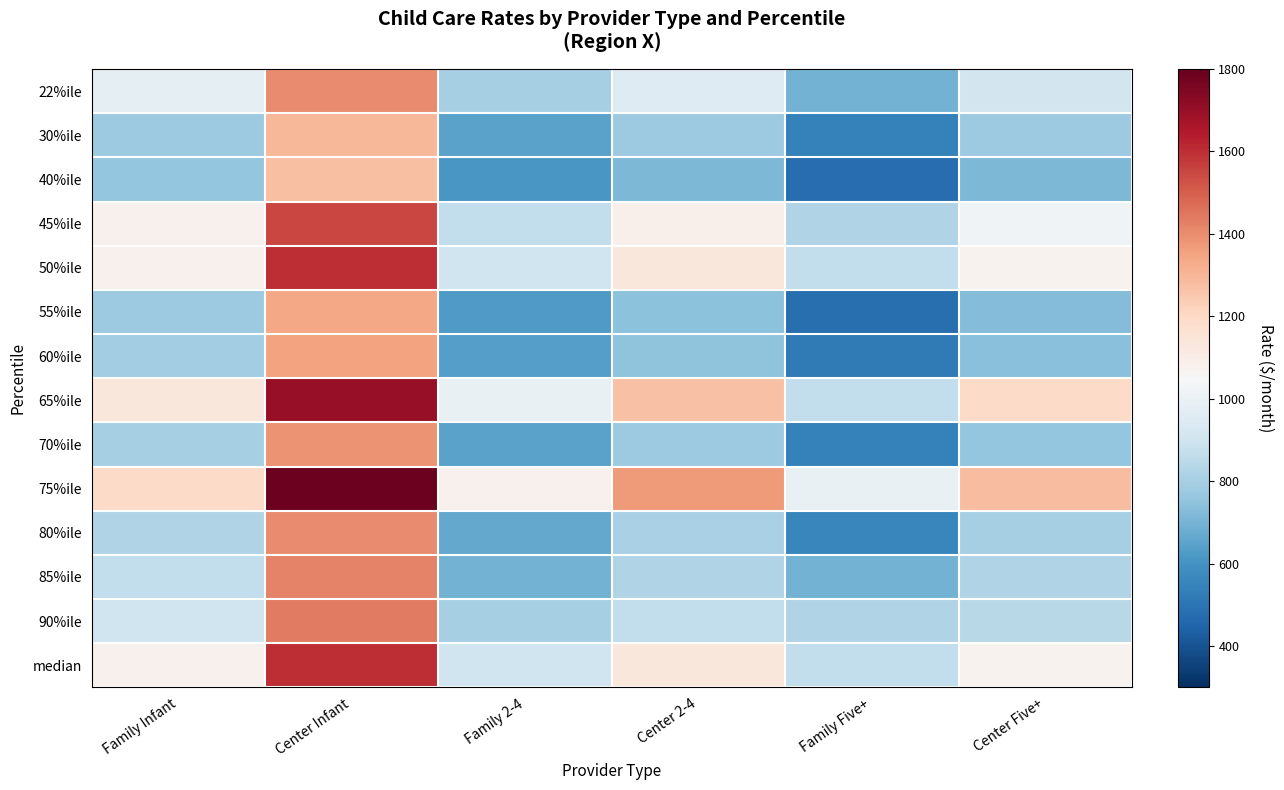

Which has a higher value, Center Five+ or Center Infant?

Center Infant